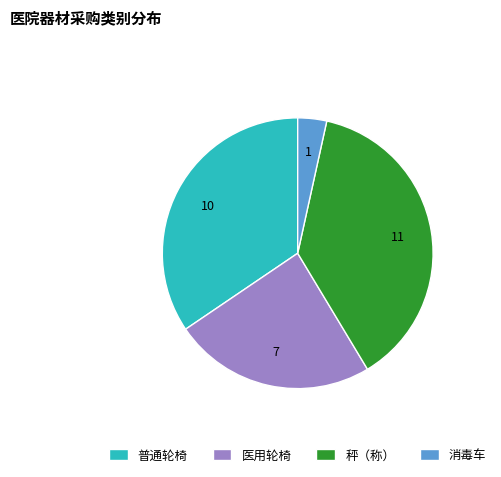

Which has a higher value, 秤（称） or 消毒车?

秤（称）